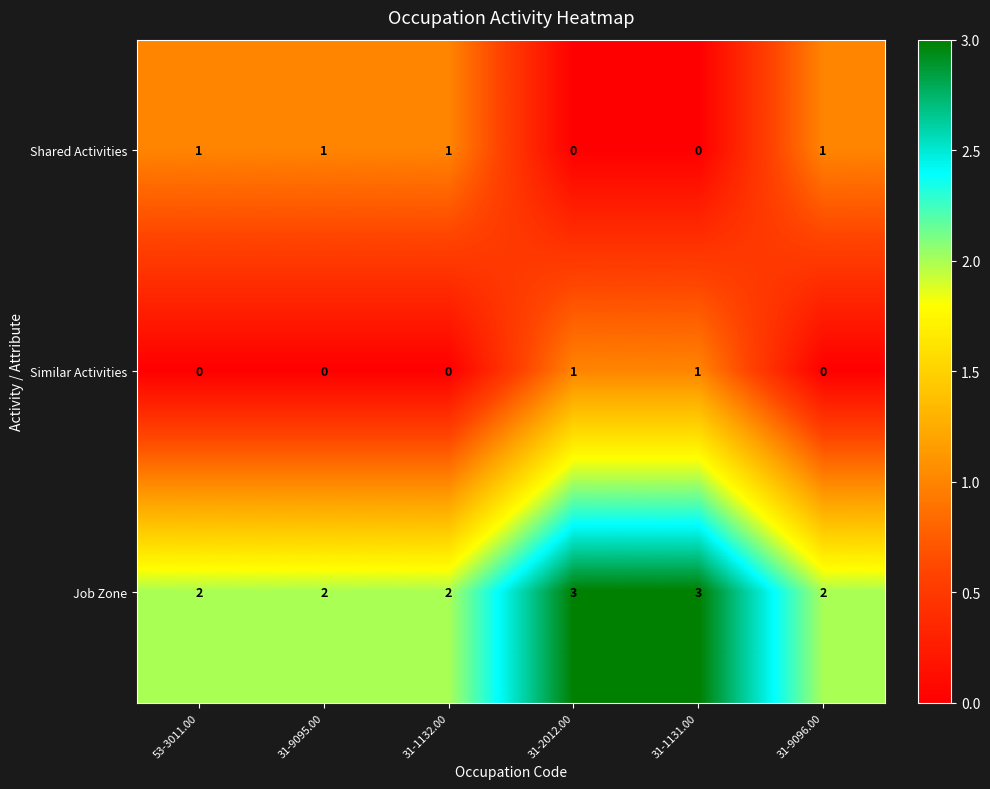

What is the highest value of the Job Zone series?

3